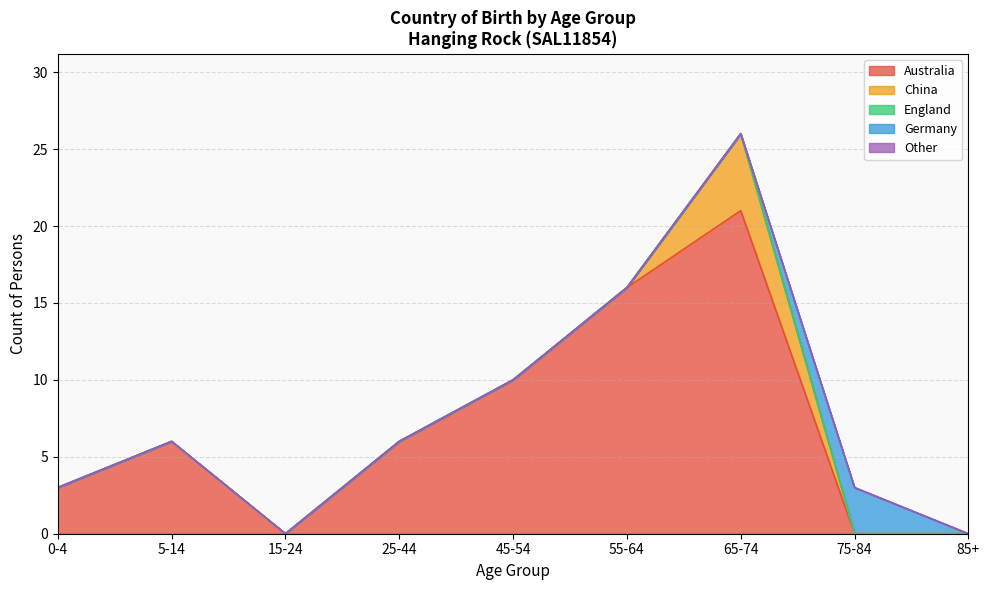

What is the greatest value displayed?

21